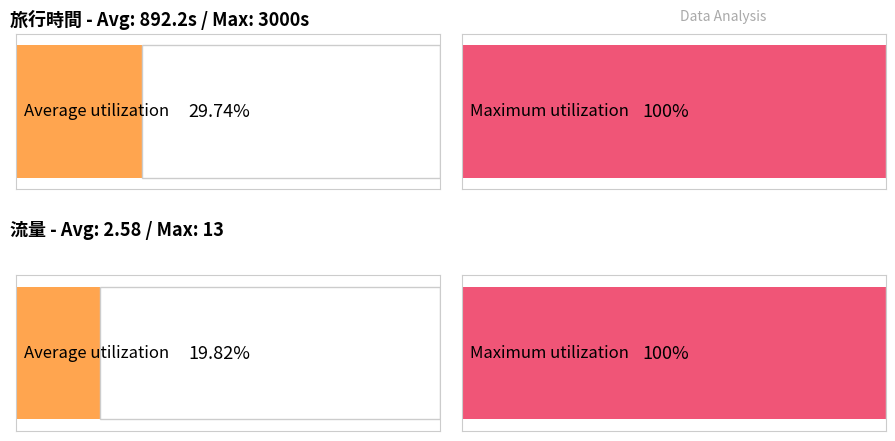

The value of 流量 at 1 is 0. True or false?

False